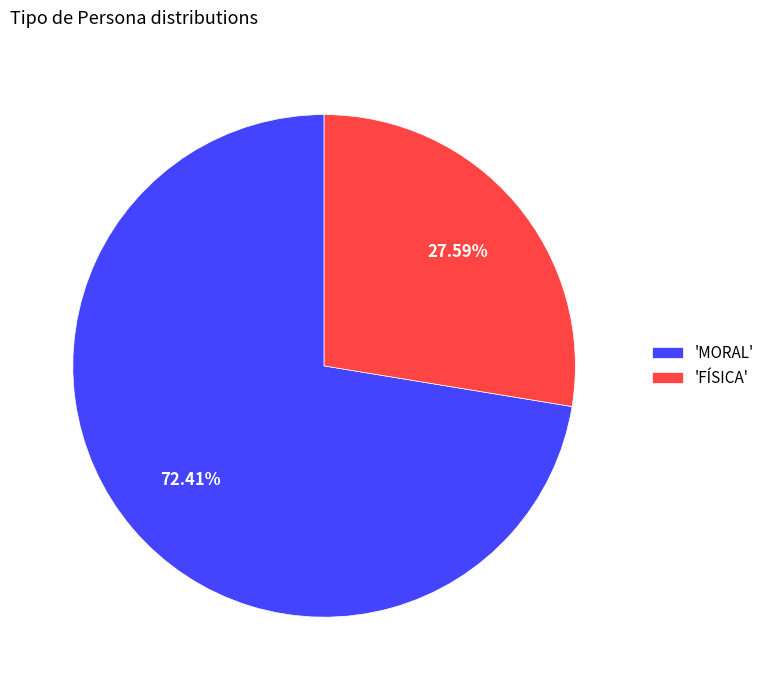

How many slices are in this pie chart?

2